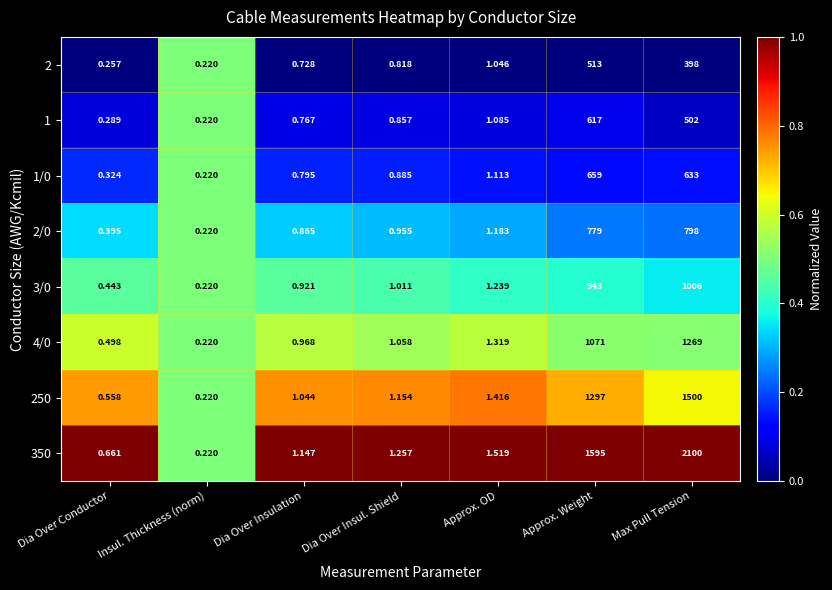

At which label does 350 first exceed 1?

Dia Over Insulation